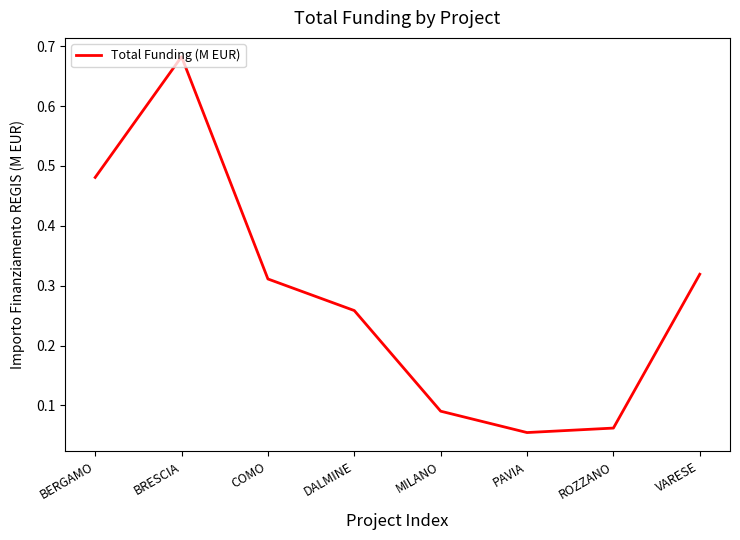

Is this an area chart (filled region under the line)?

No